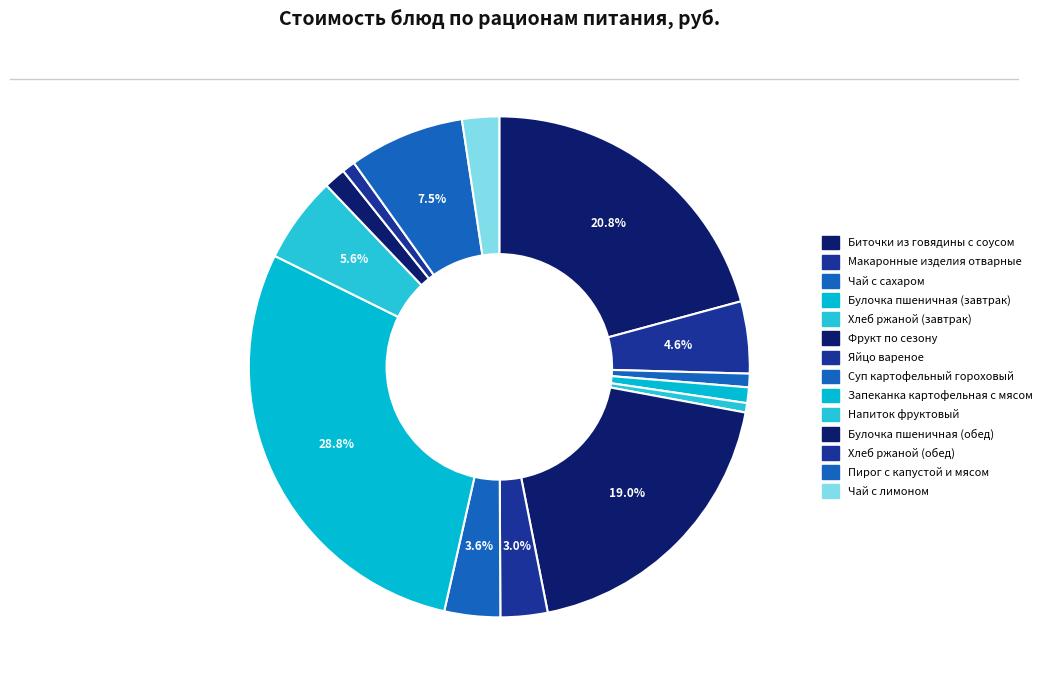

What is the change in value from Булочка пшеничная (завтрак) to Фрукт по сезону?

+45.6